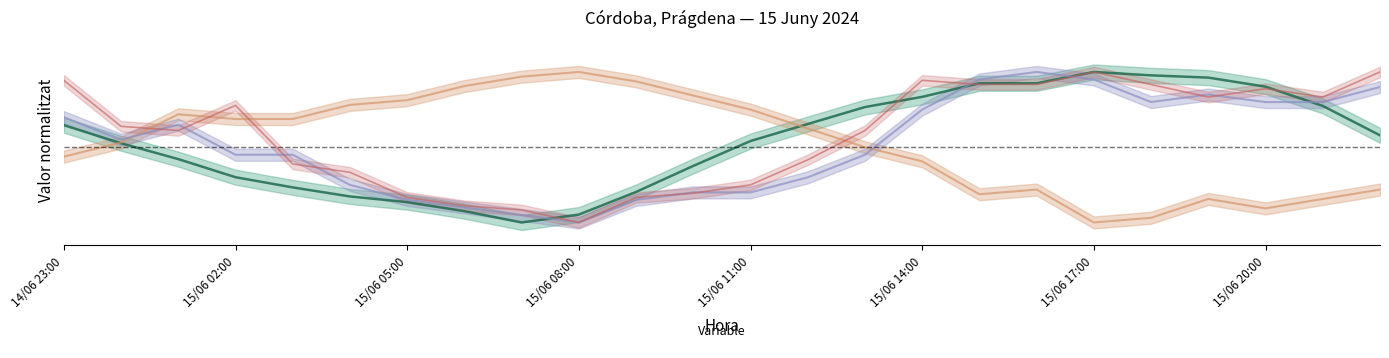

What position from the right is 15/06 04:00?

19